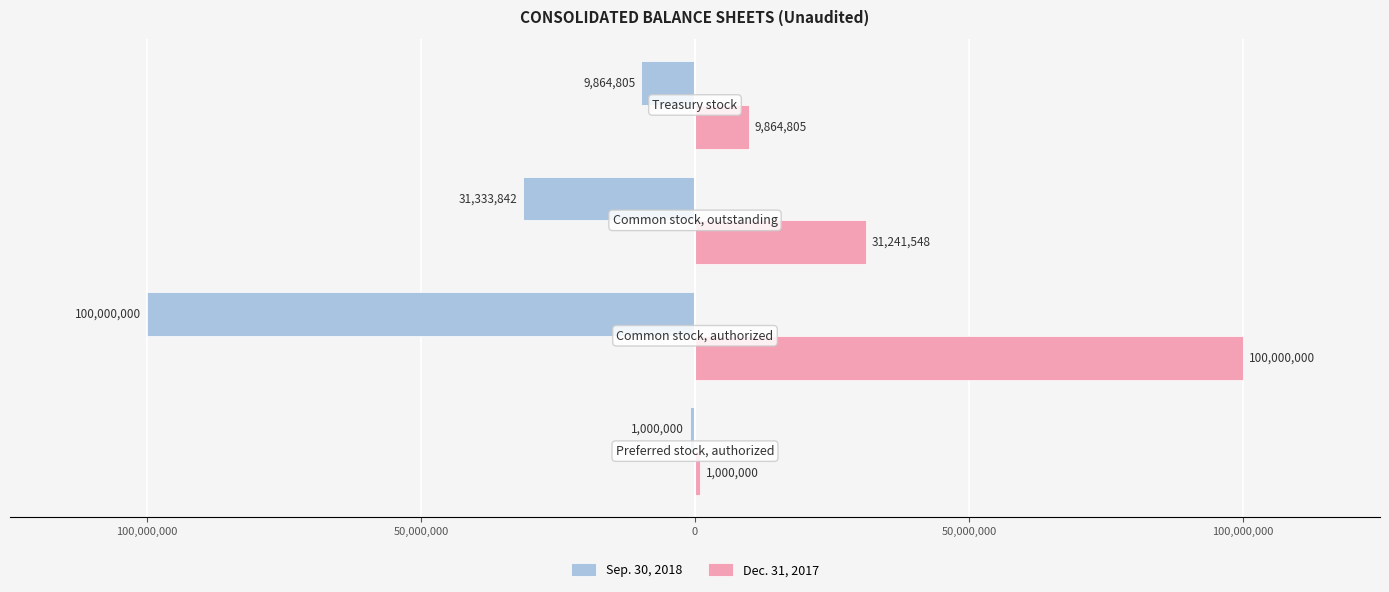

What are all the series names shown in the legend?

Sep. 30, 2018, Dec. 31, 2017